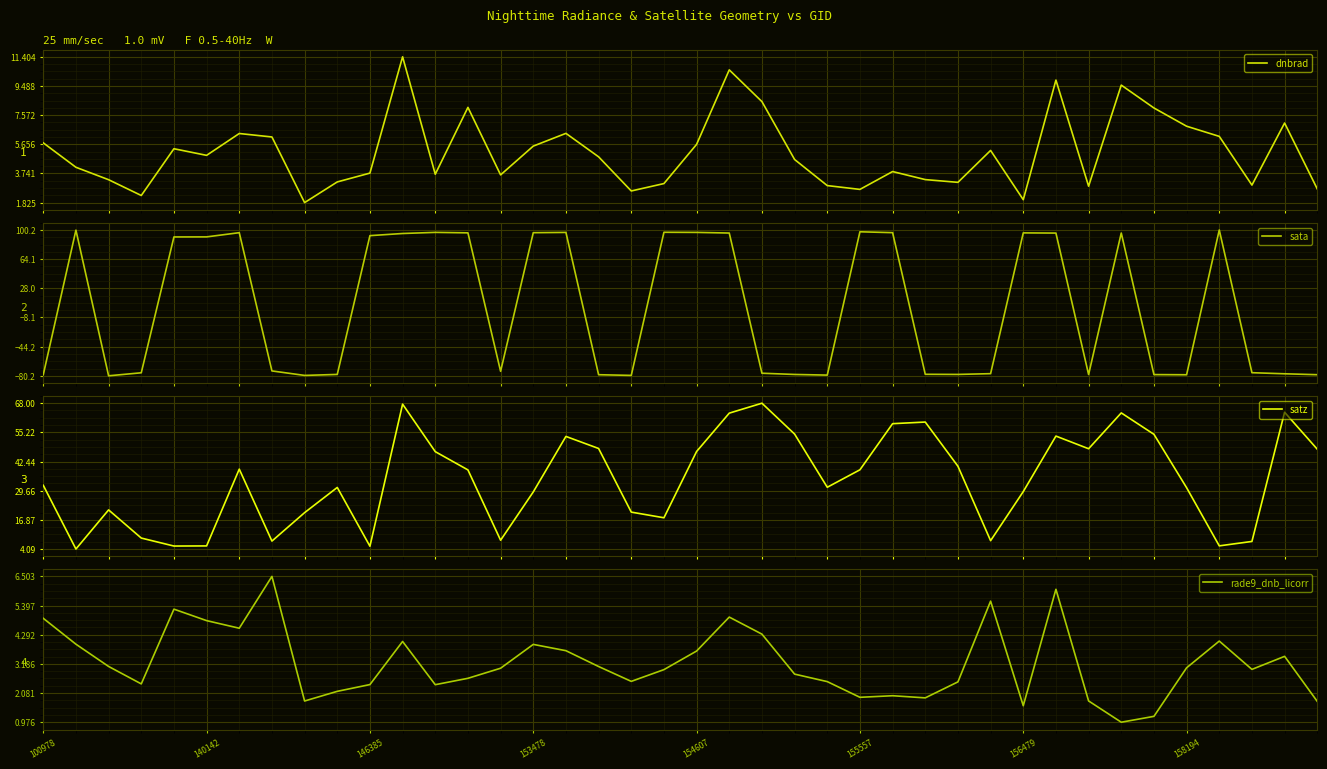

What is the highest value of the sata series?

100.2